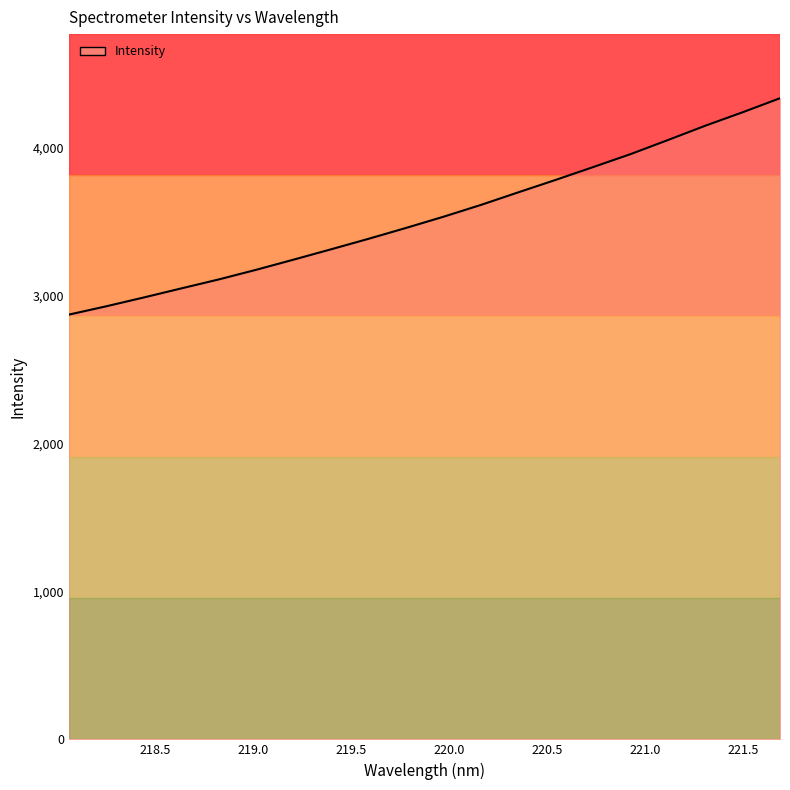

What is the maximum value shown in the chart?

4333.5